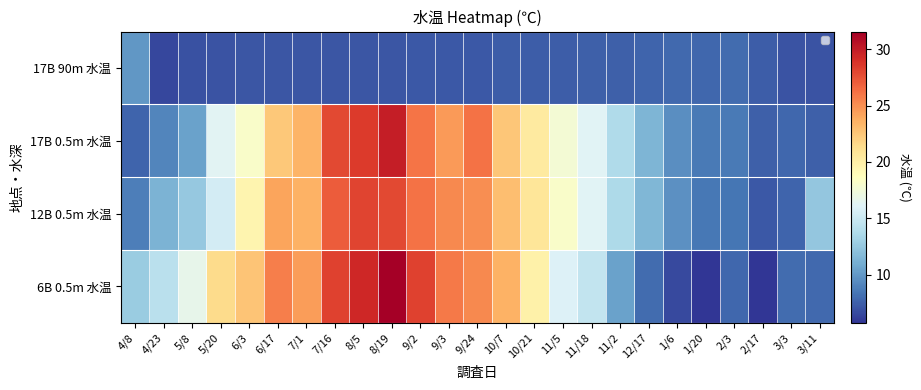

True or false: the data shows 4.8 at 3/3.

False